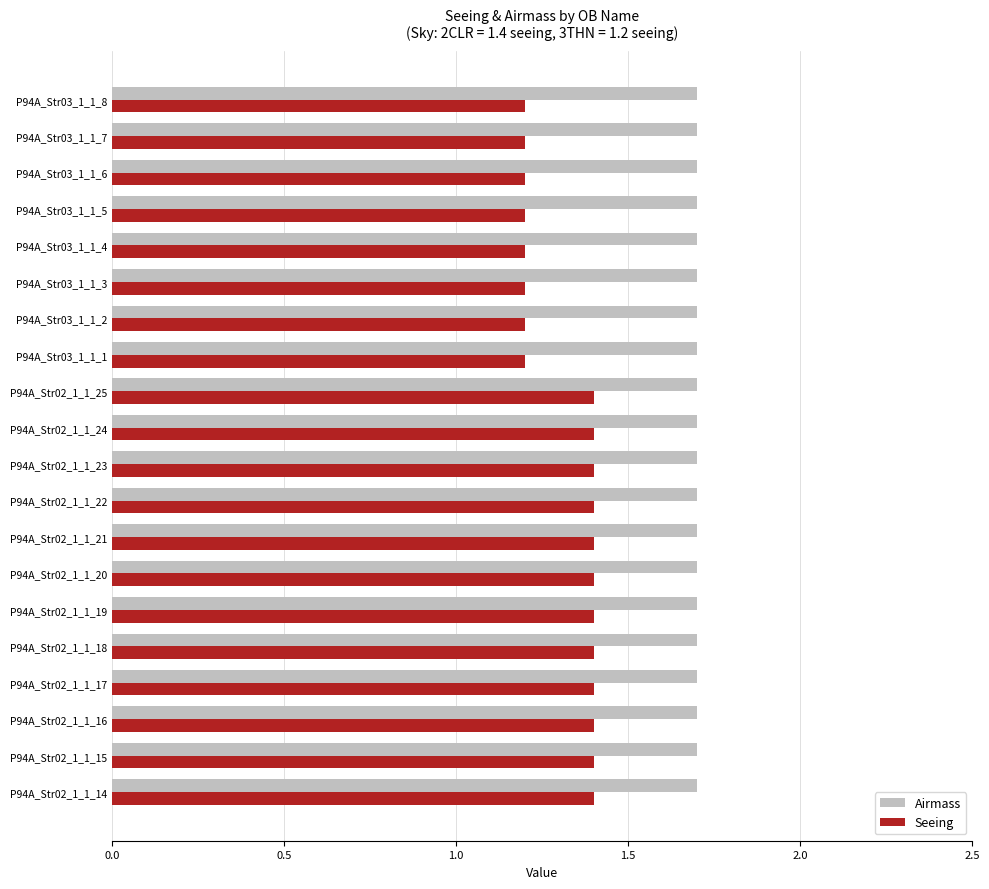

Which series has the largest range (max minus min)?

Seeing